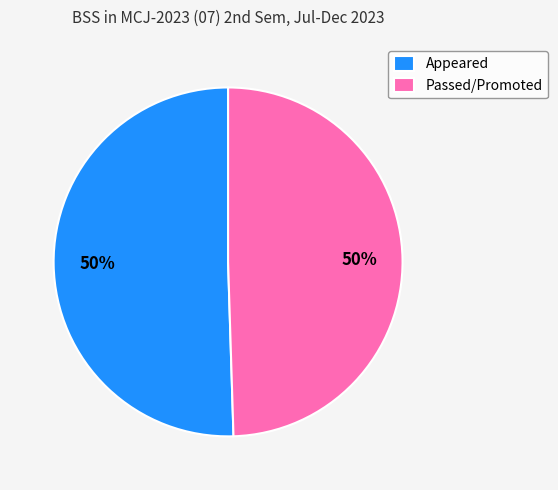

Approximately how many times larger is the value at Passed/Promoted compared to Appeared?

1.0